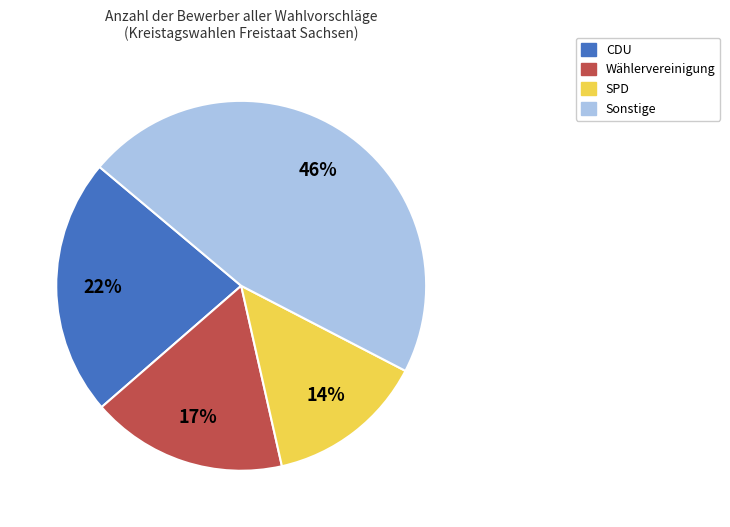

How many slices are in this pie chart?

4